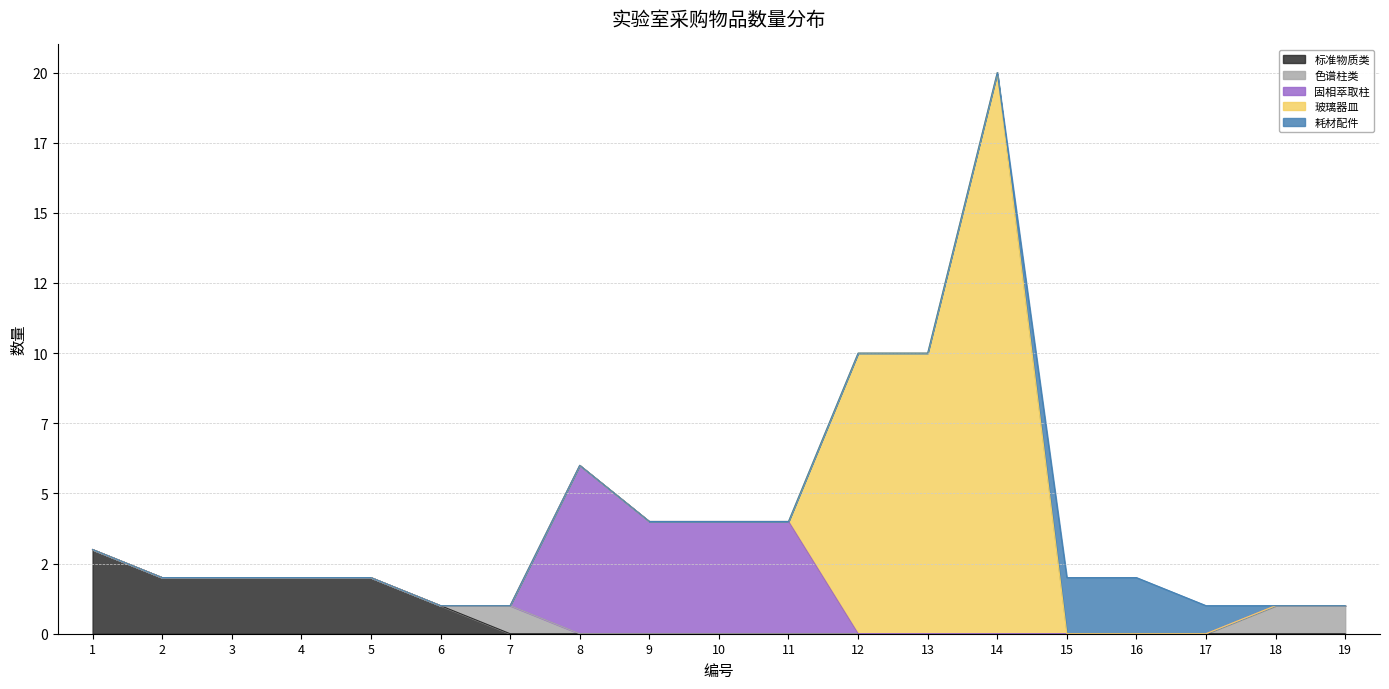

Is it true that 固相萃取柱 equals -2 at 15?

False